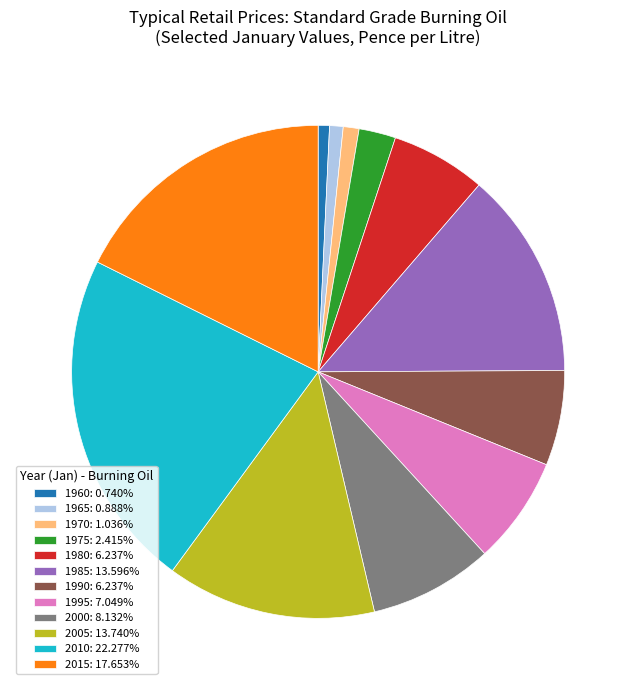

How many slices are in this pie chart?

12